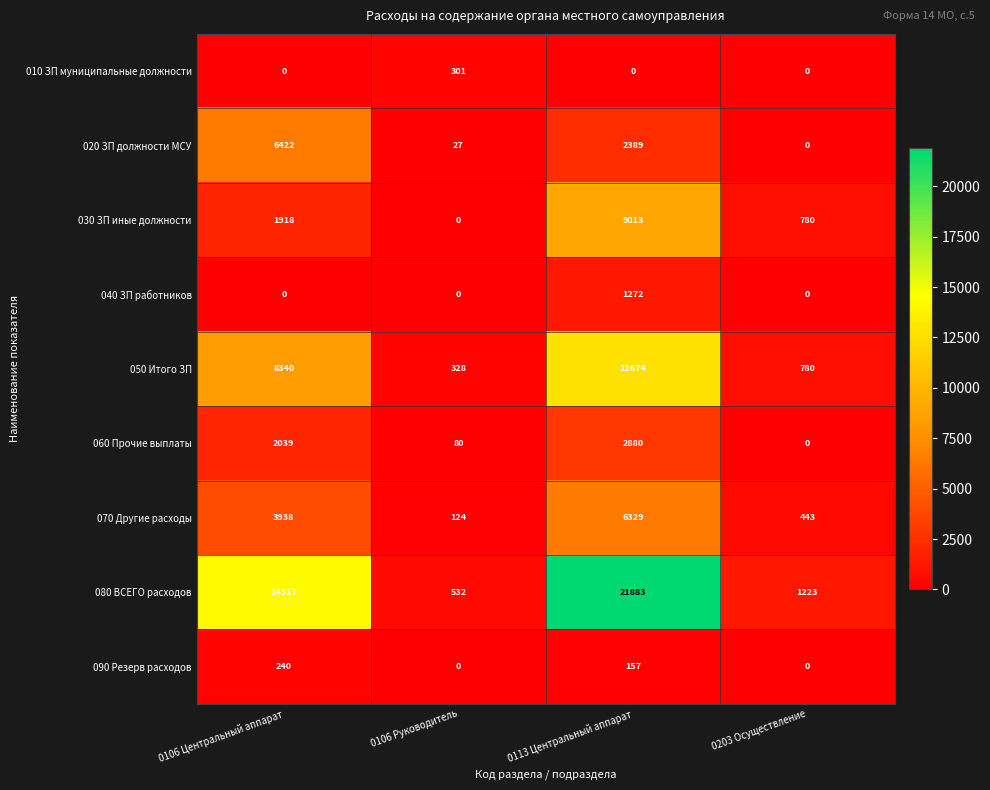

How many categories are shown in the chart?

4